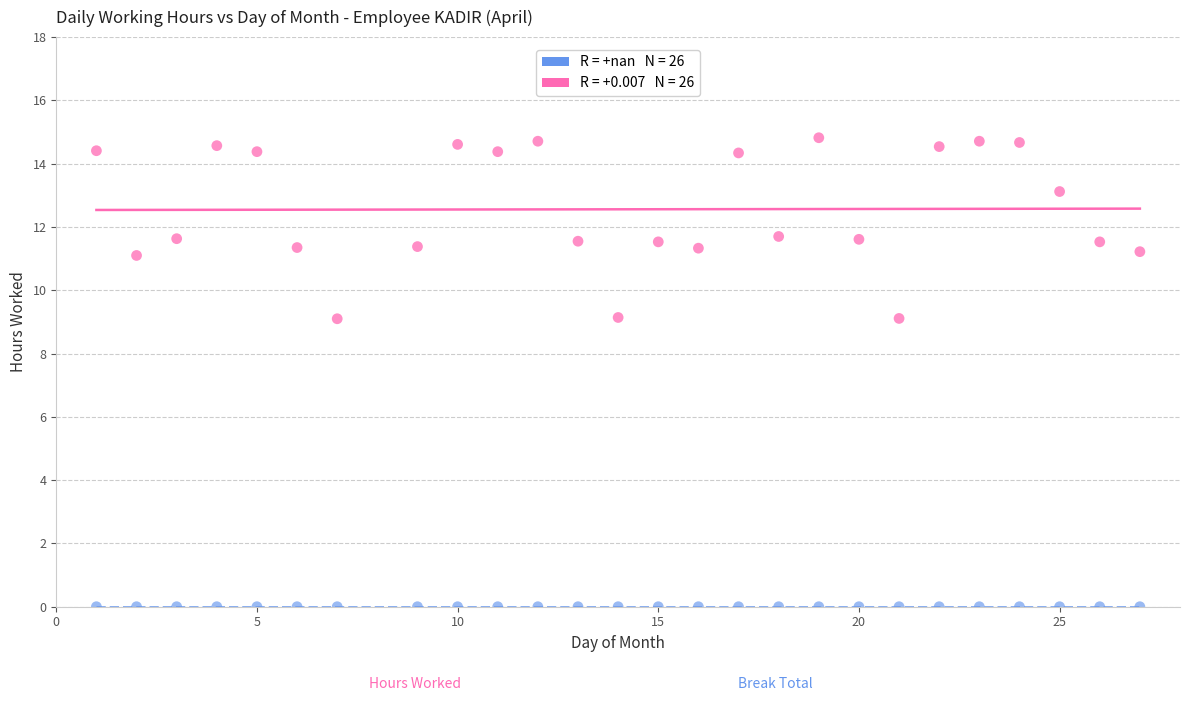

How many data points are displayed?

52